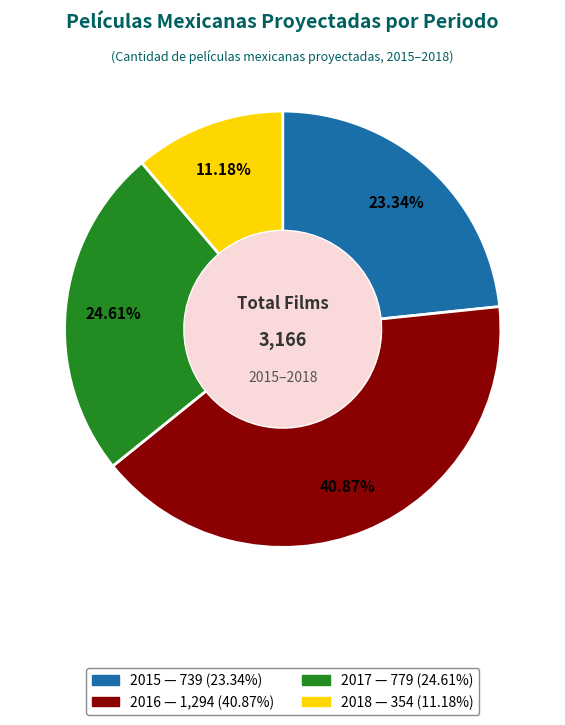

To the nearest percent, what percentage of the pie is 2017?

25%